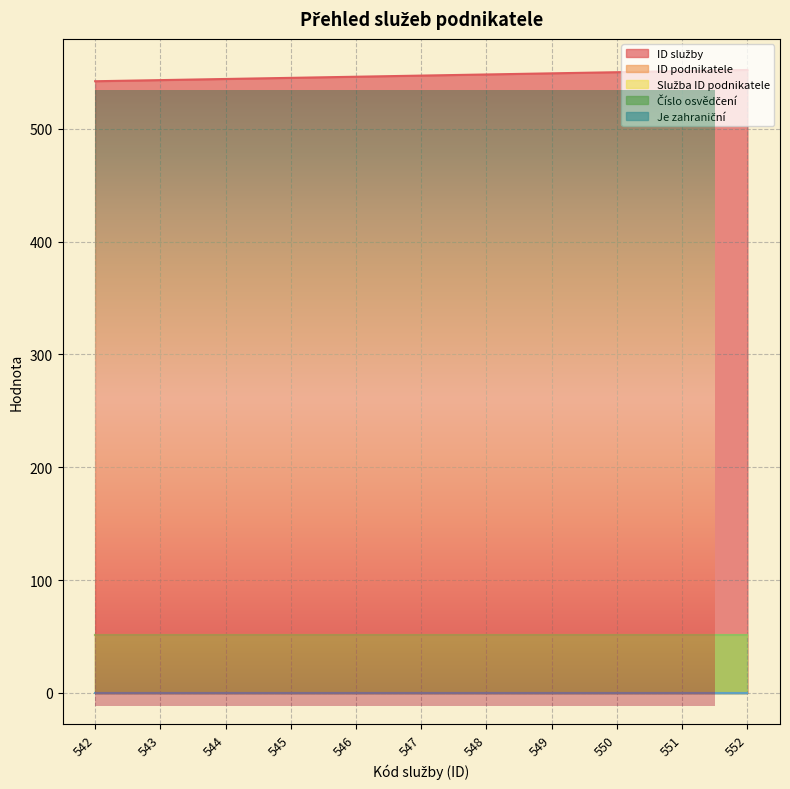

Reading left to right, transcribe all the data shown in this chart.

ID služby: 542=542	543=543	544=544	545=545	546=546	547=547	548=548	549=549	550=550	551=551	552=552
ID podnikatele: 542=51	543=51	544=51	545=51	546=51	547=51	548=51	549=51	550=51	551=51	552=51
Služba ID podnikatele: 542=51	543=51	544=51	545=51	546=51	547=51	548=51	549=51	550=51	551=51	552=51
Číslo osvědčení: 542=51	543=51	544=51	545=51	546=51	547=51	548=51	549=51	550=51	551=51	552=51
Je zahraniční: 542=0	543=0	544=0	545=0	546=0	547=0	548=0	549=0	550=0	551=0	552=0